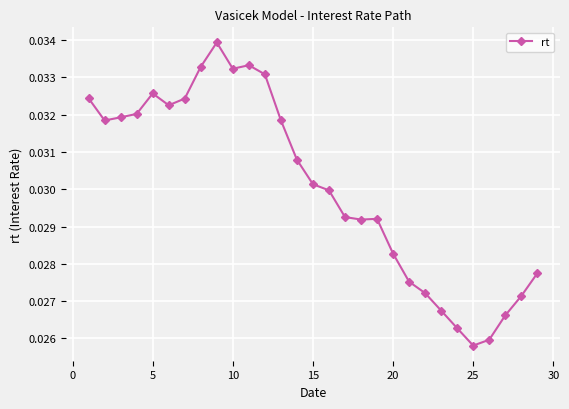

What is the sum of all values?

0.9